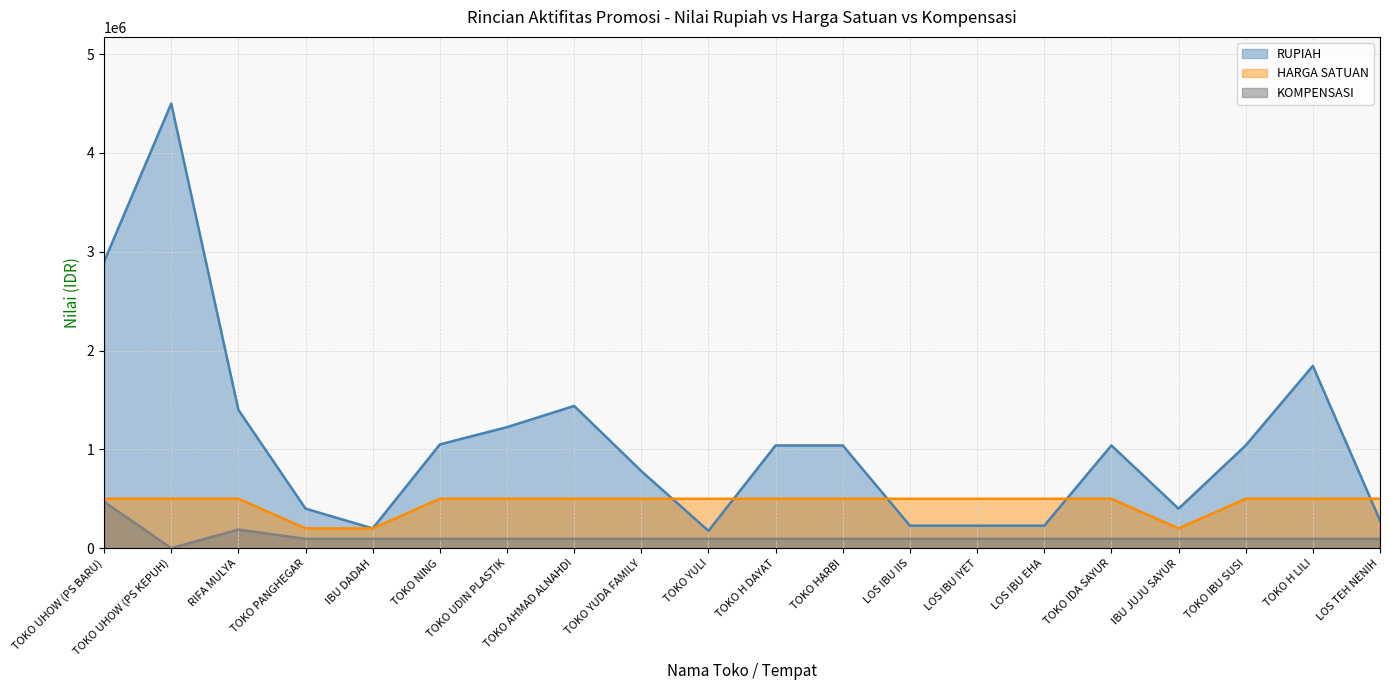

What is the difference between the highest and lowest values at TOKO UDIN PLASTIK?

1130950